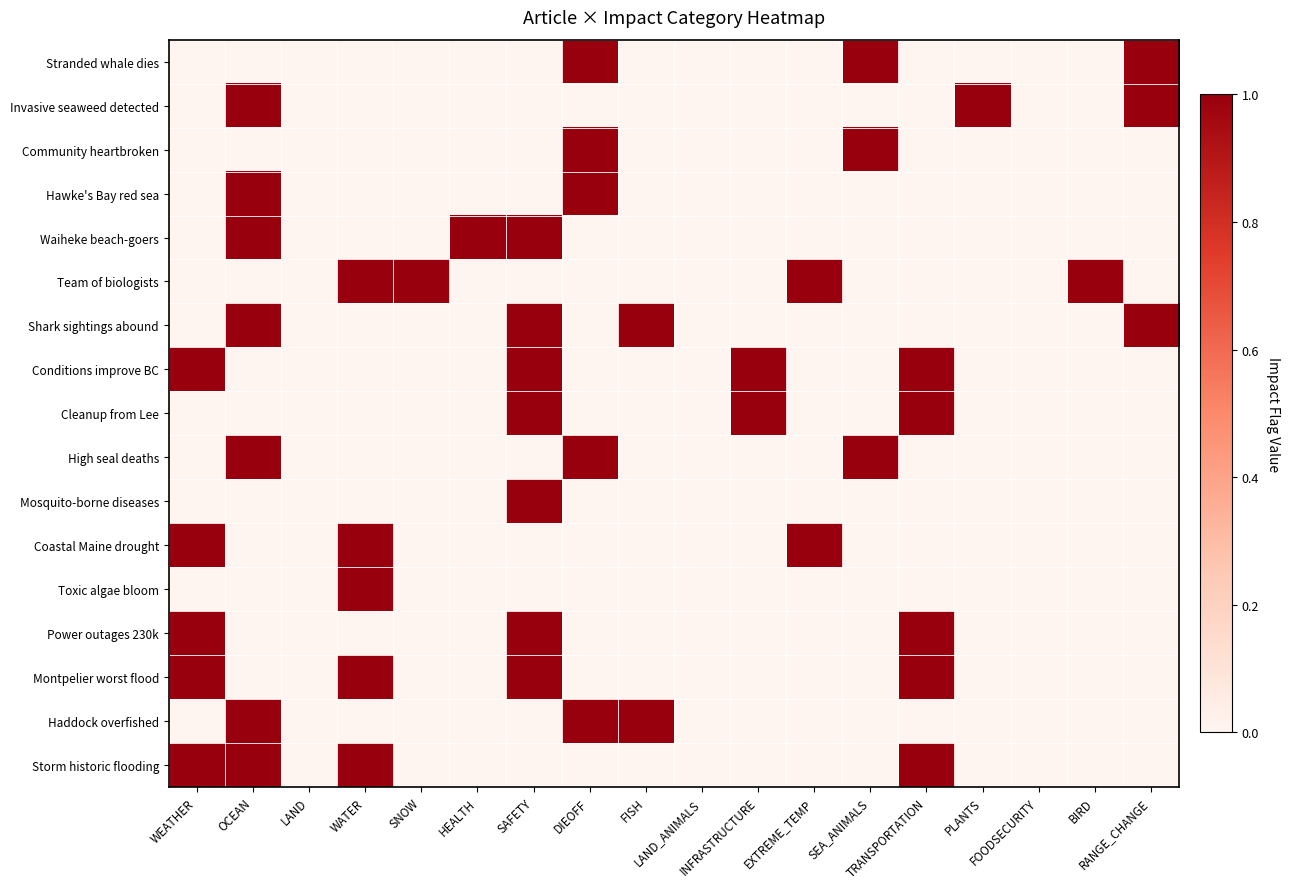

Which category has the highest value across all series?

DIEOFF